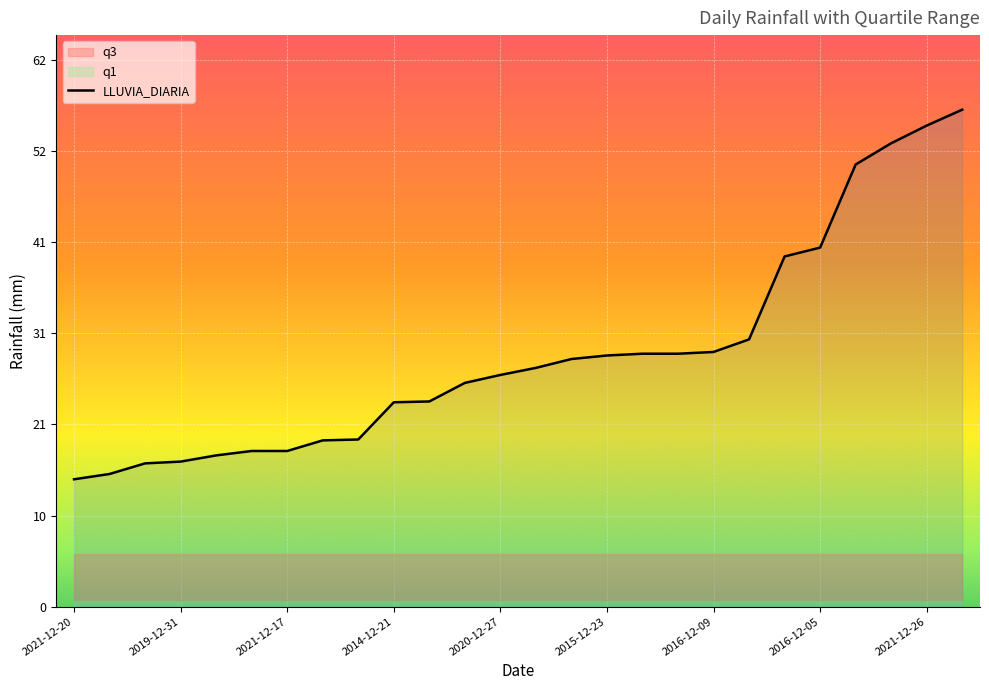

At which category does the chart reach its minimum across all series?

2021-12-20